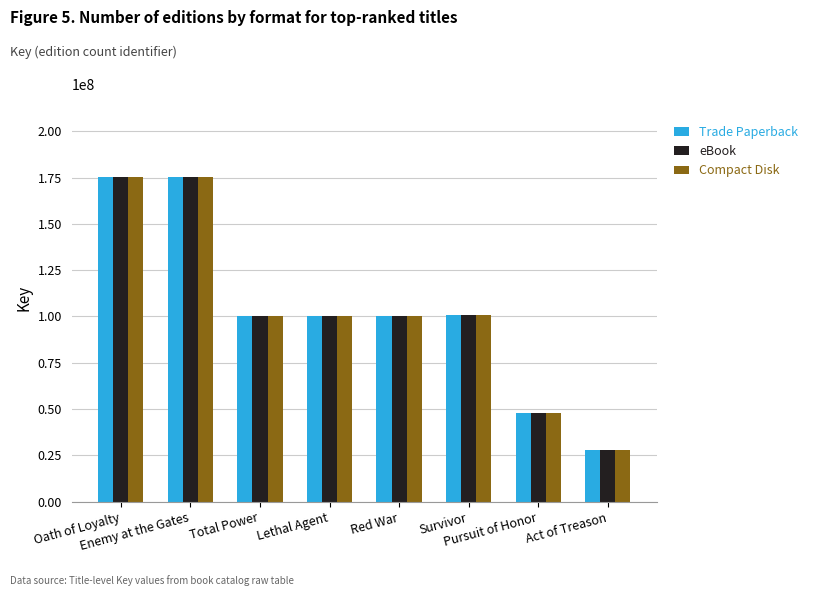

What is the lowest value of the Compact Disk series?

27956716